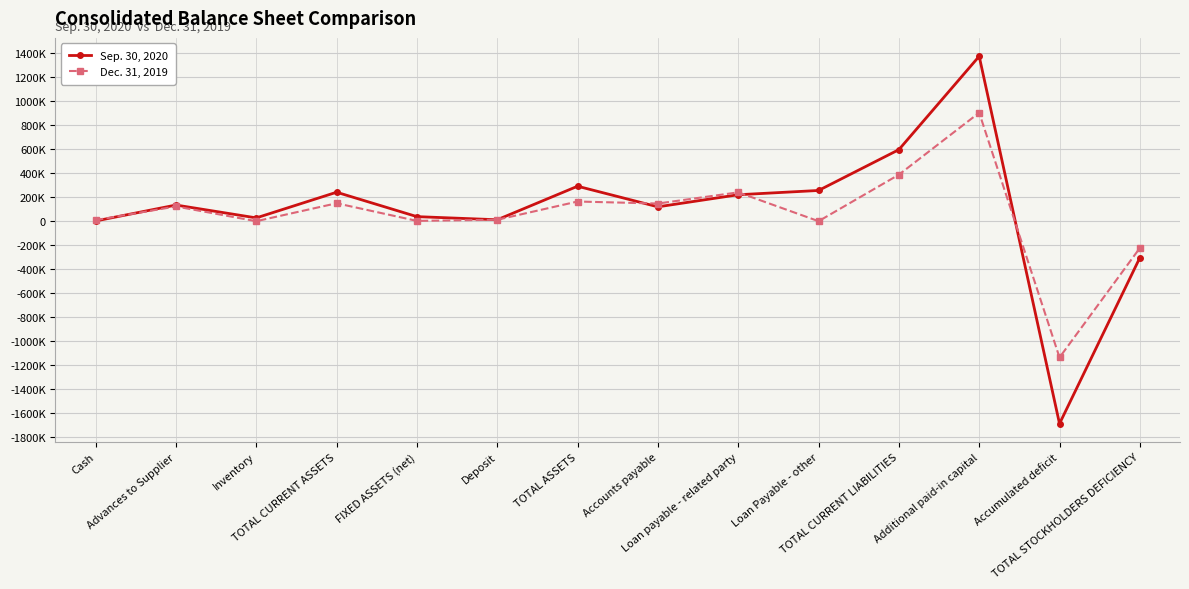

At how many categories does at least one series exceed 1248707?

1